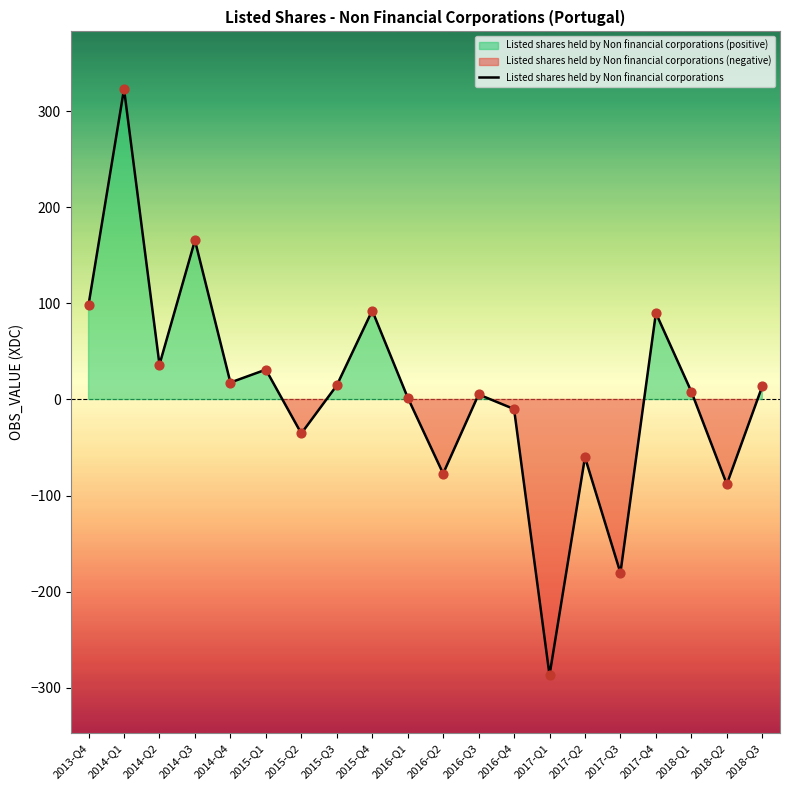

What is the ratio of the value at 2015-Q4 to the value at 2015-Q3?

6.3